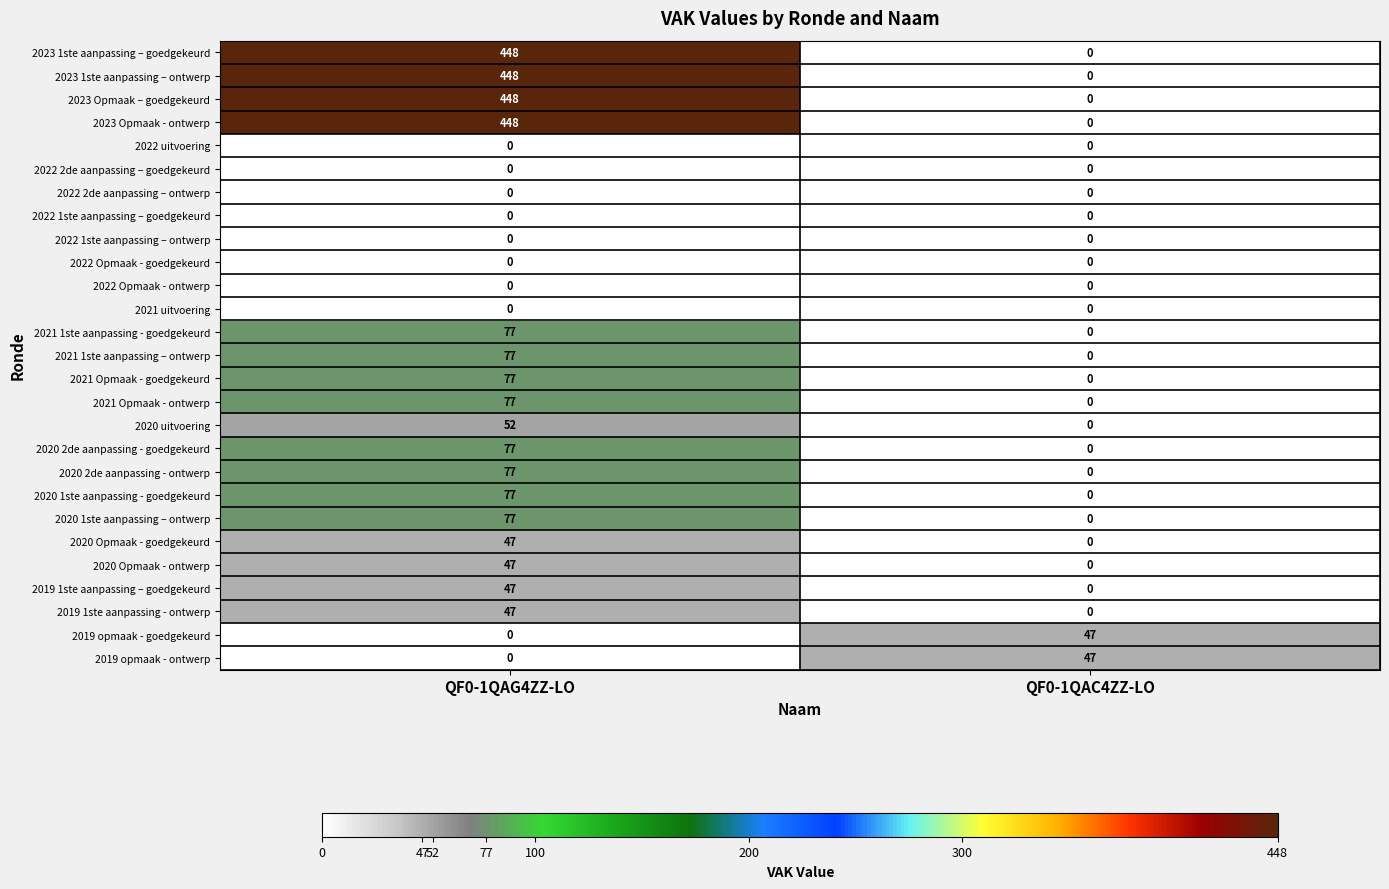

What is the spread (max minus min) of values at QF0-1QAG4ZZ-LO?

448